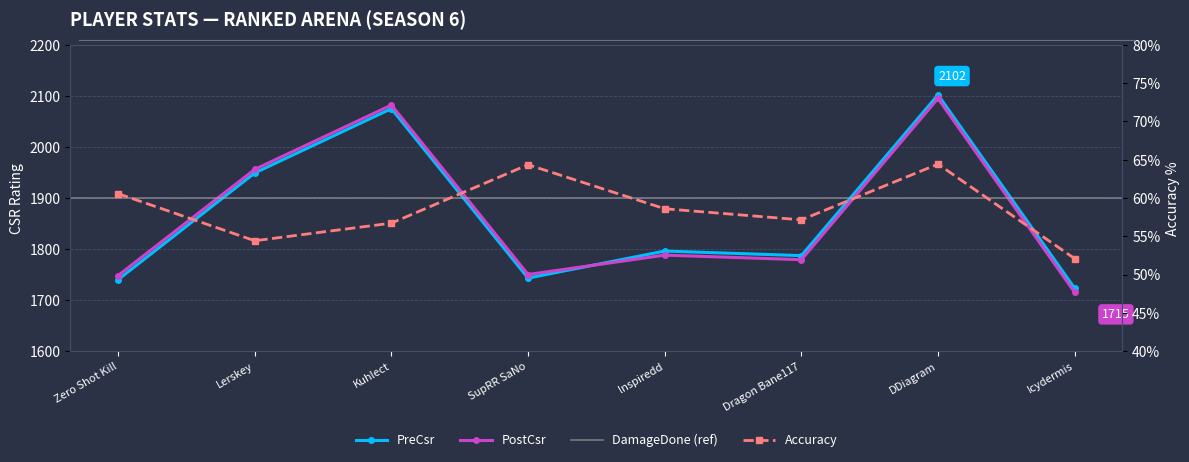

What is the value of the PostCsr point at the 5th from the left?

1788.0